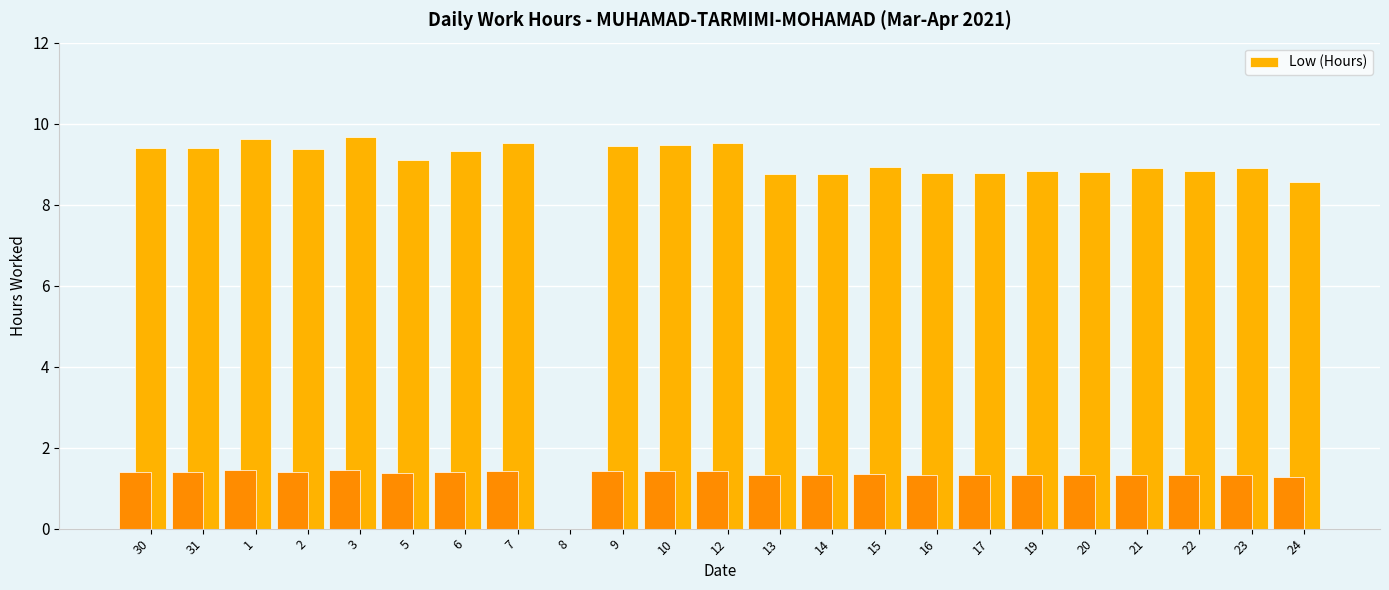

What is the sum of the values at 22 and 10?

18.3